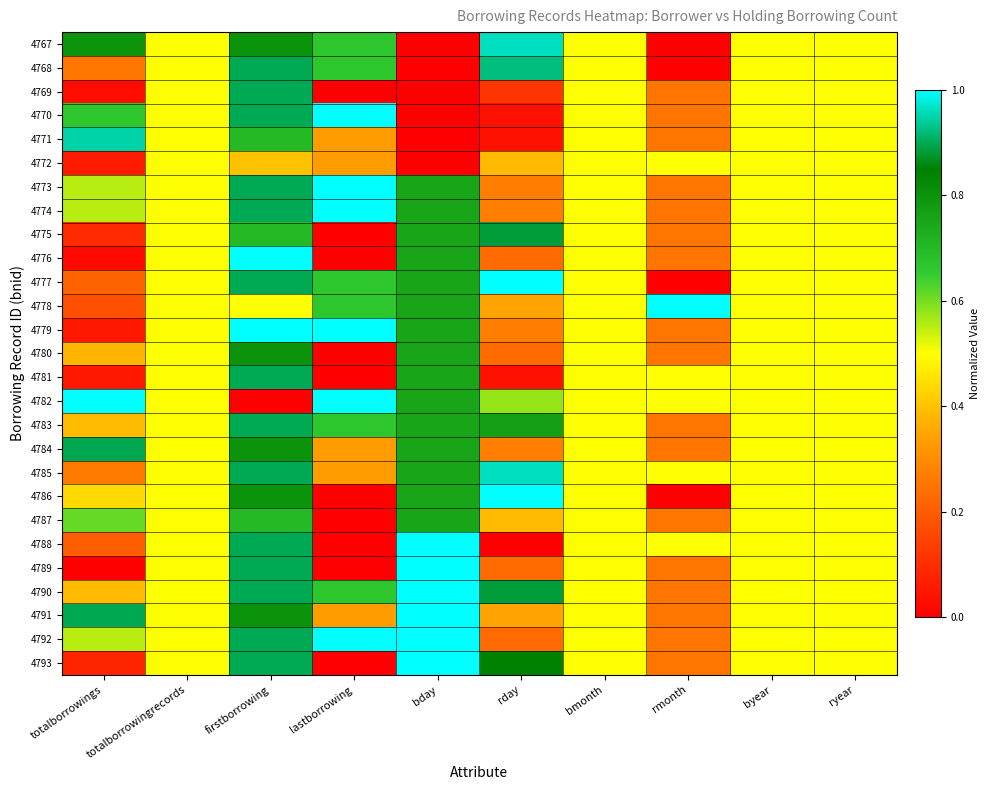

Rank the series at totalborrowings from lowest to highest value.

4789, 4776, 4769, 4779, 4781, 4772, 4793, 4775, 4778, 4788, 4777, 4768, 4785, 4780, 4783, 4790, 4786, 4773, 4774, 4792, 4787, 4770, 4767, 4784, 4791, 4771, 4782